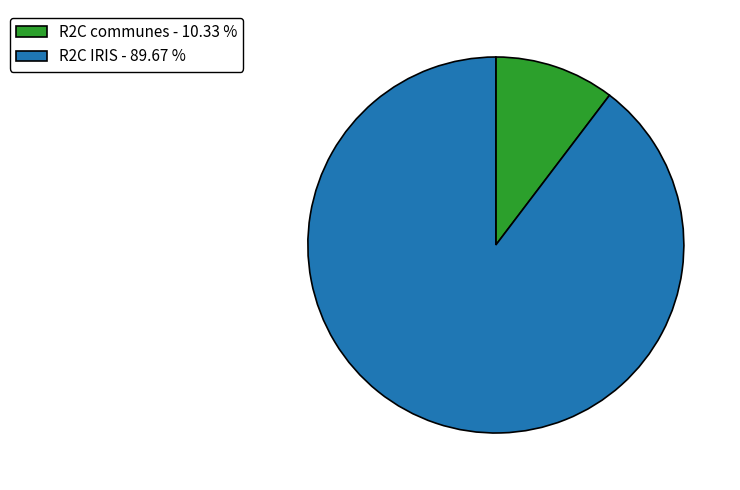

Which slice represents more than half of the pie?

R2C IRIS - 89.67 %